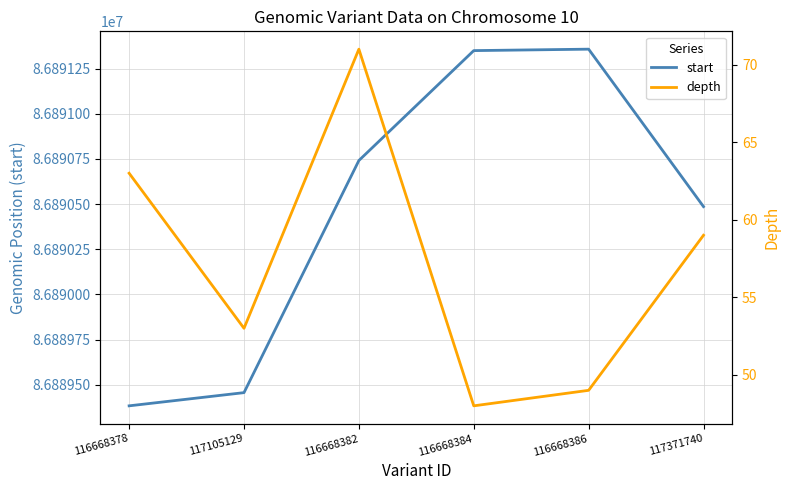

The depth series shows 49 at 116668386. True or false?

True